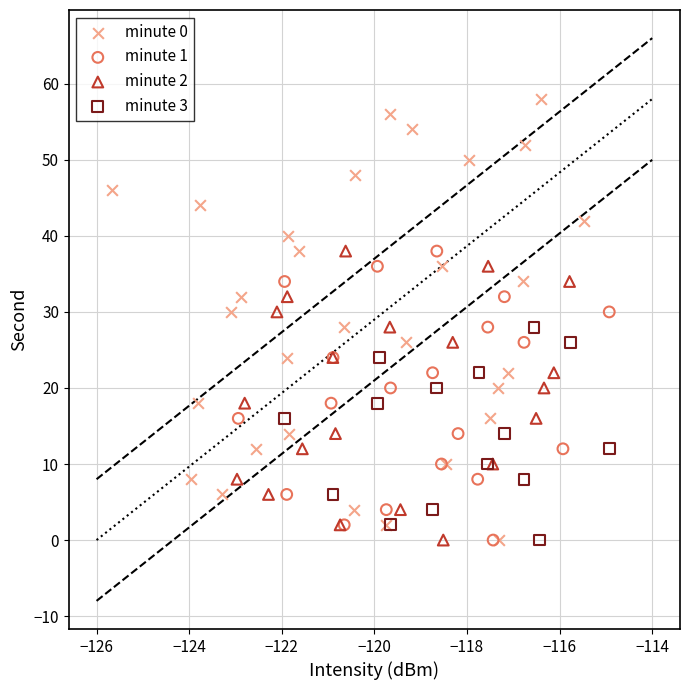

Which series has the largest Y range (max minus min)?

minute 0